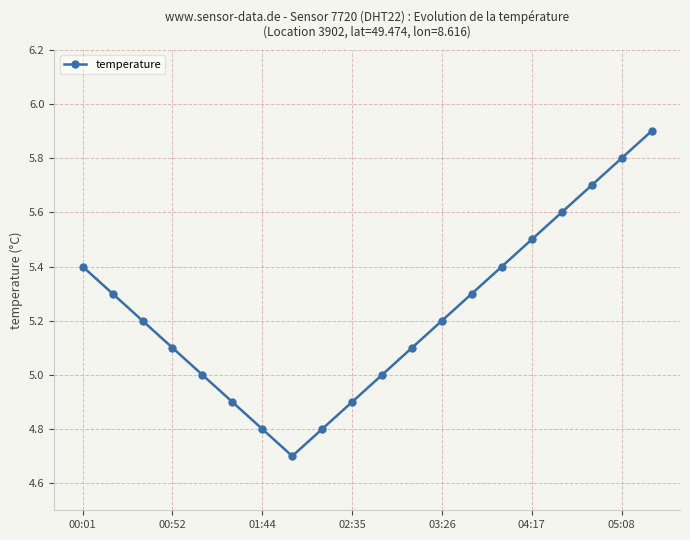

What is the sum of all values?

104.6